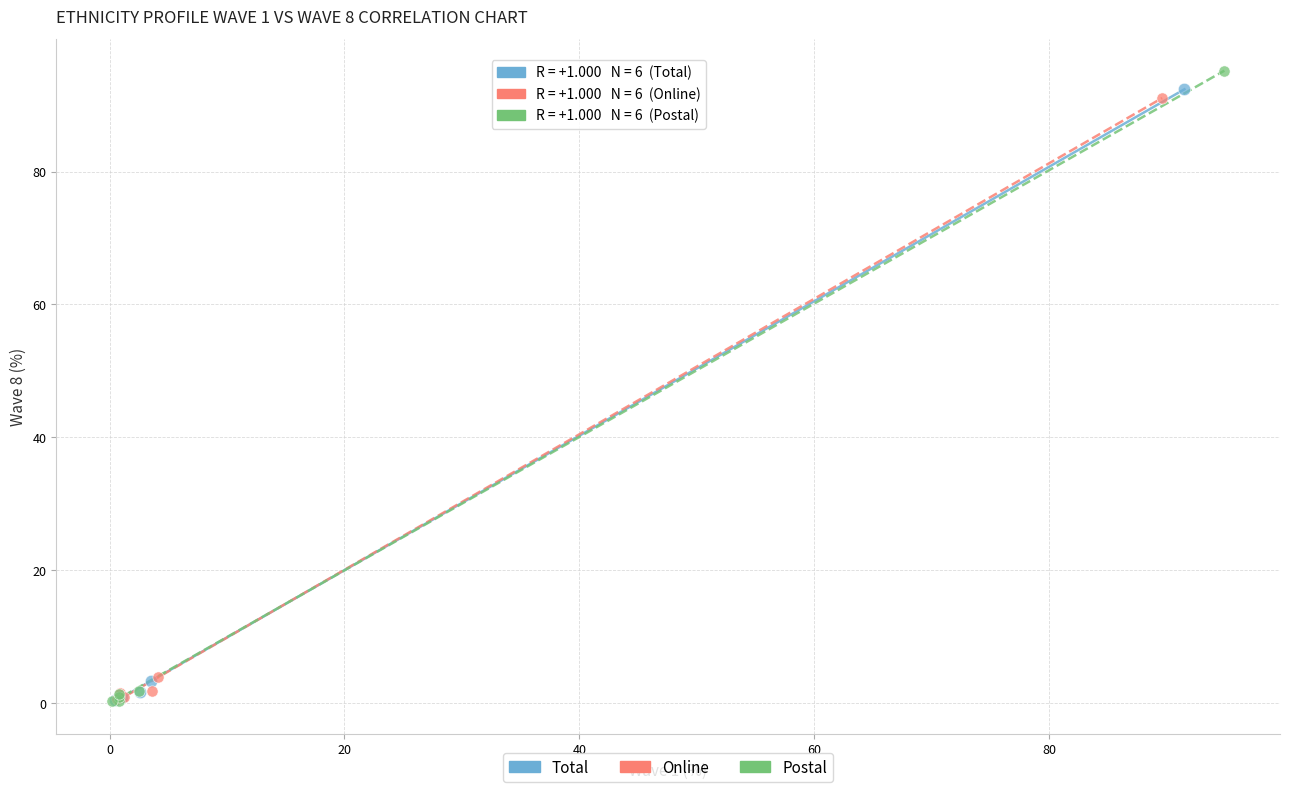

Which series has the widest spread of Y values?

Postal